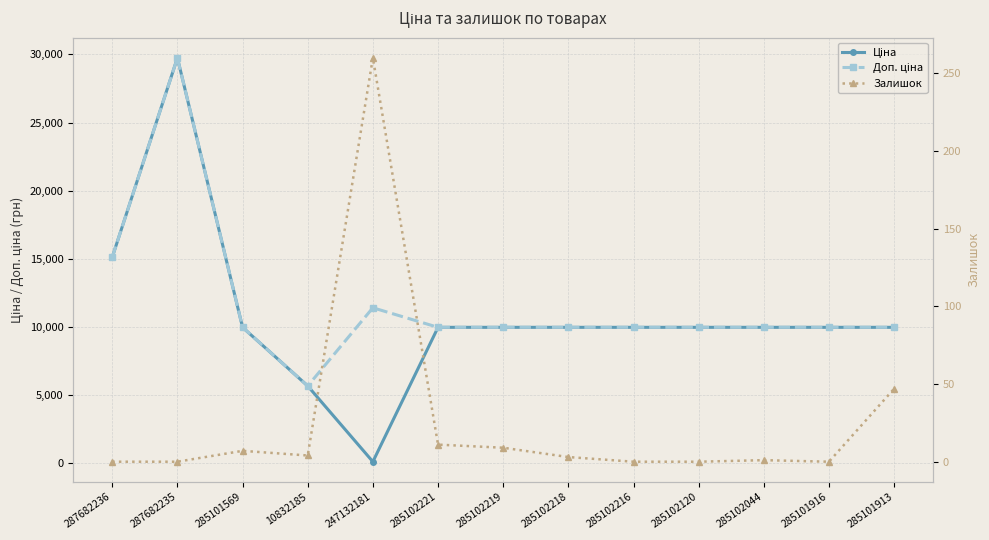

What is the label of the 12th point from the right?

287682235